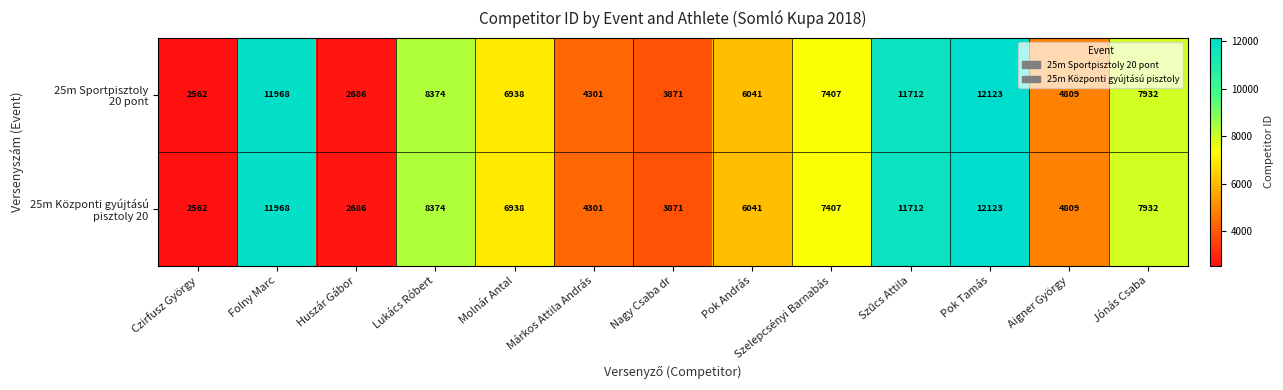

At which category is the sum across all series the highest?

Pok Tamás